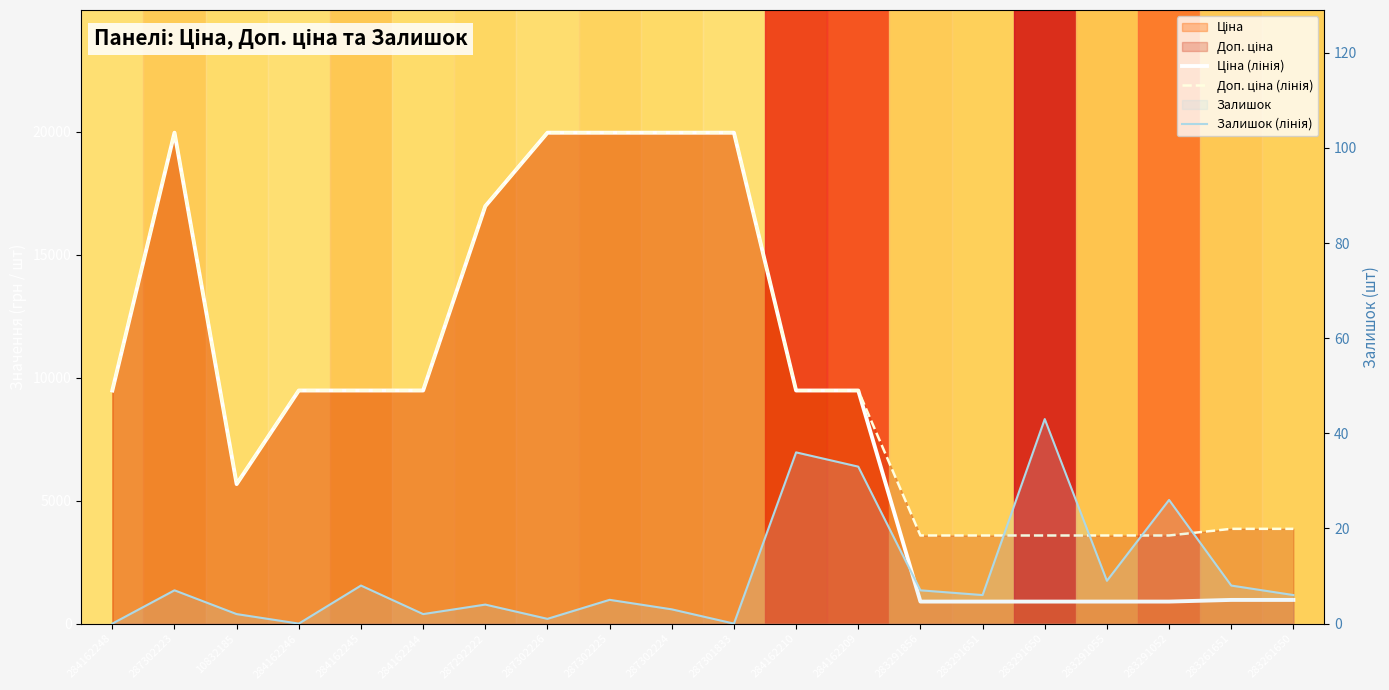

Which series has the largest total across all categories?

Доп. ціна (лінія)